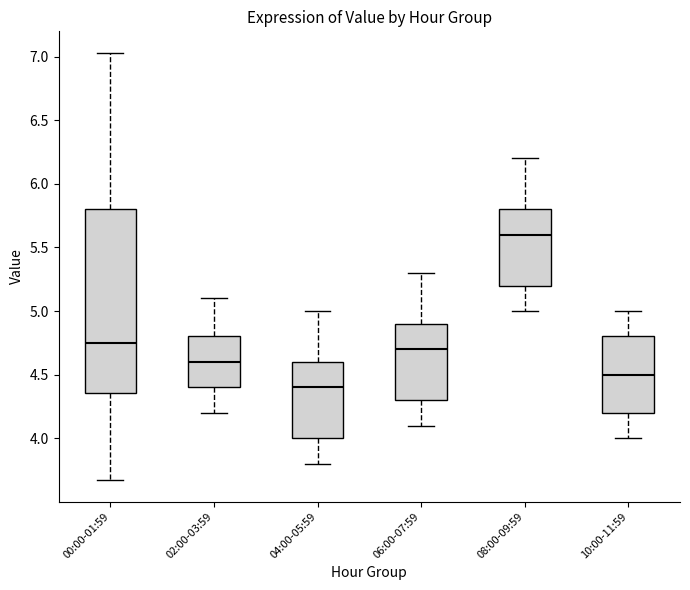

Which box is the tallest, from its lower edge to its upper edge?

00:00-01:59